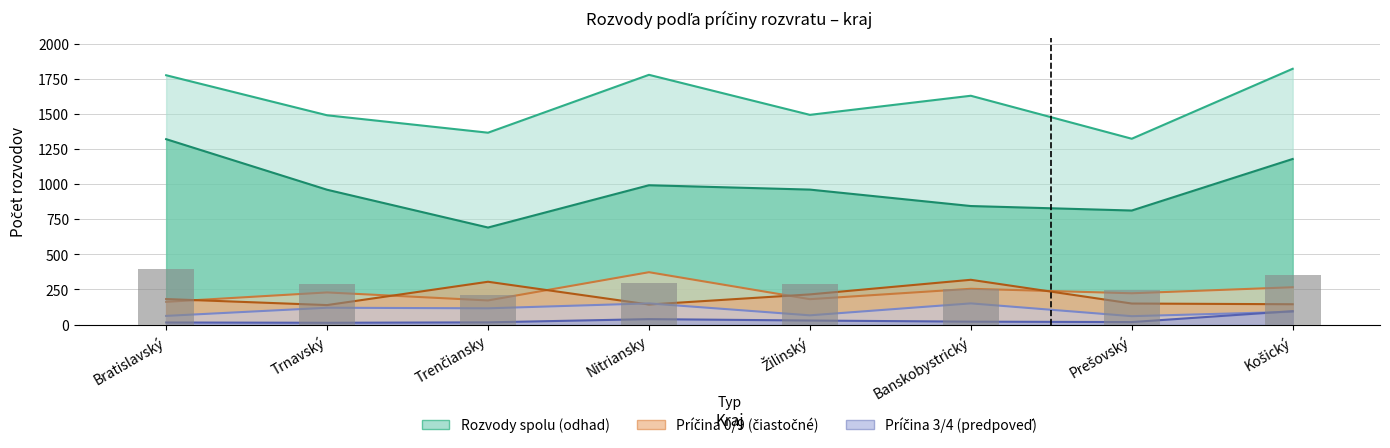

What is the difference between the maximum and minimum values in the Príčina 9 series?

180